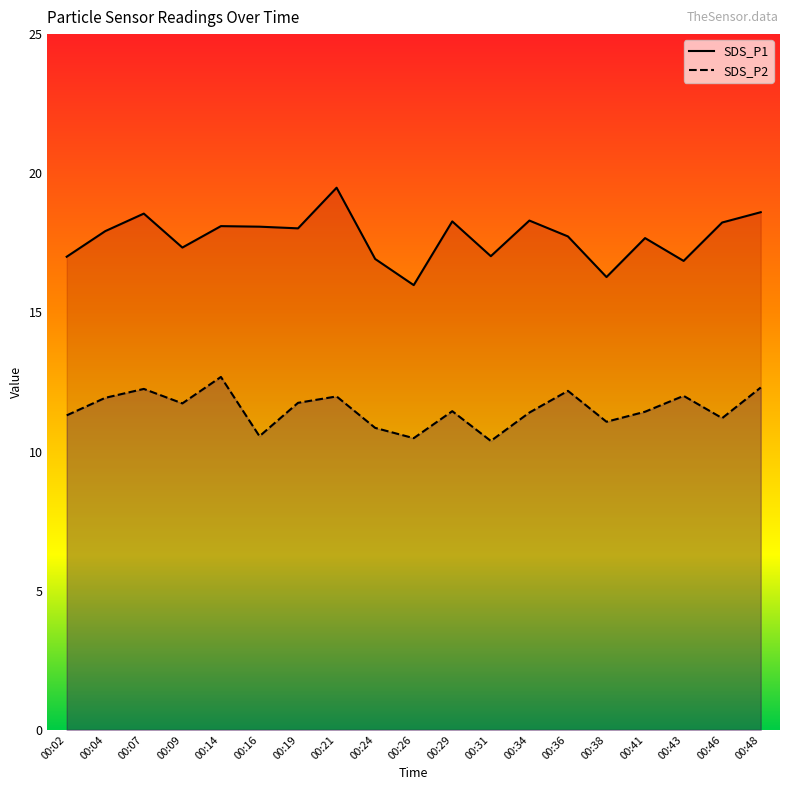

True or false: SDS_P1 and SDS_P2 cross at least once.

False